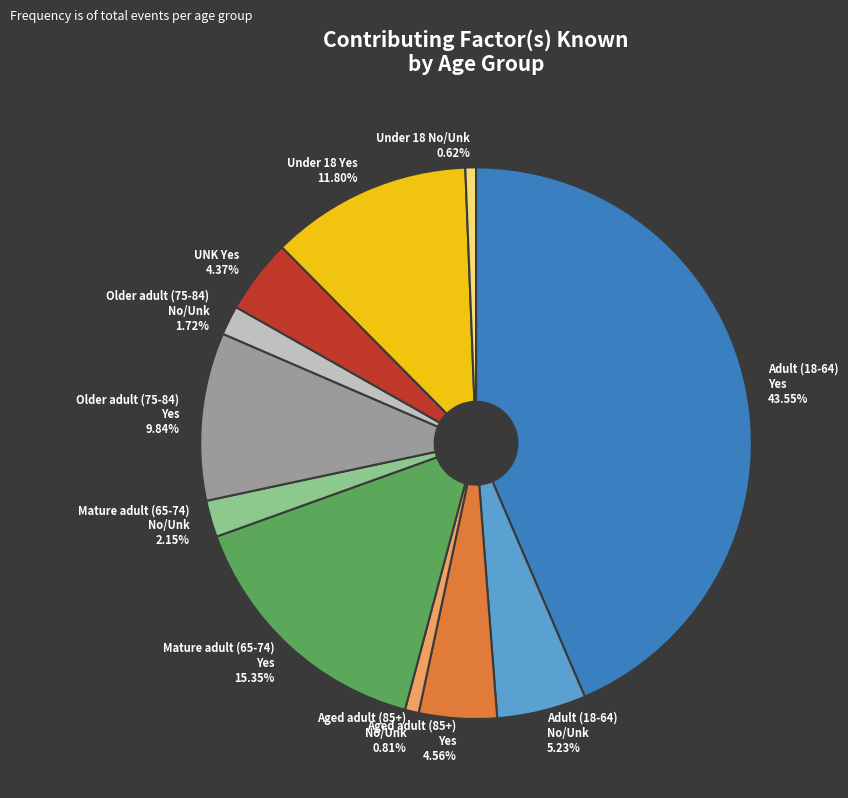

Which category has the biggest portion of the pie?

Adult (18-64) Yes 43.55%